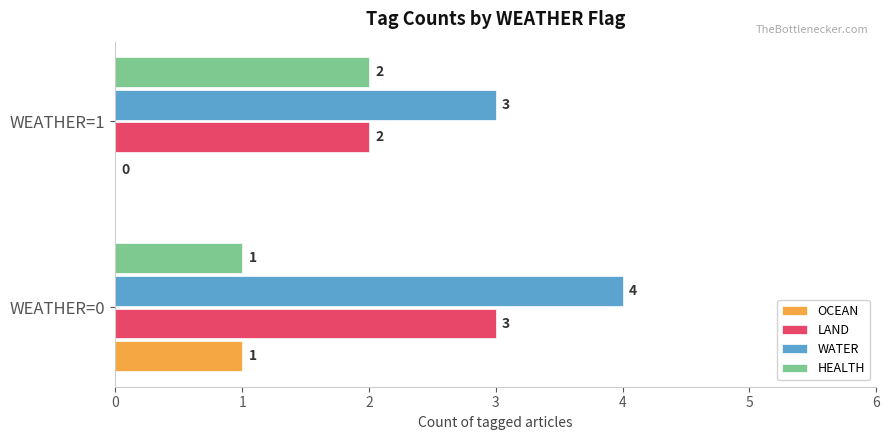

How many values in OCEAN are above zero?

1